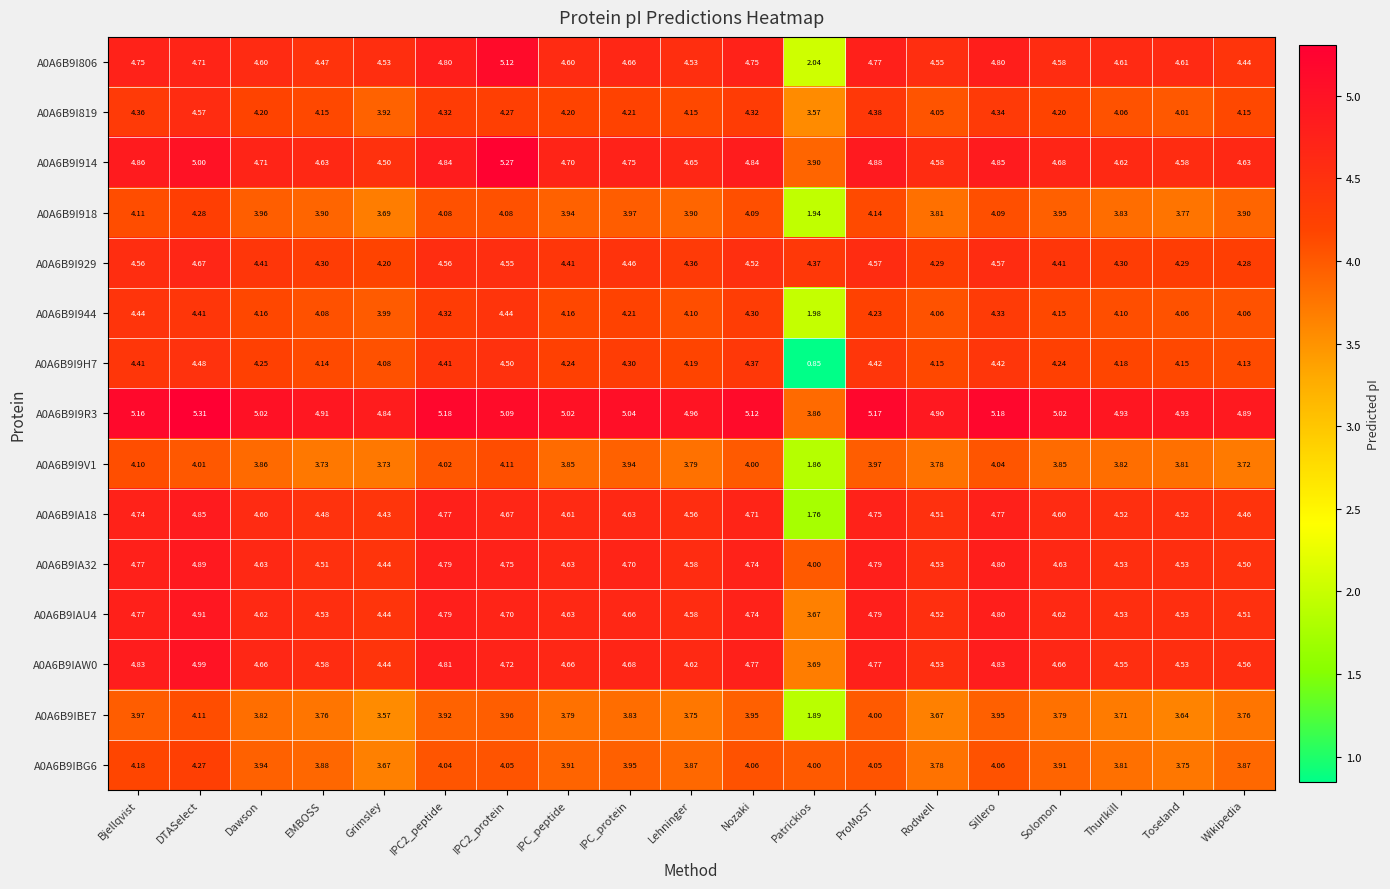

At which category is the sum across all series the highest?

DTASelect